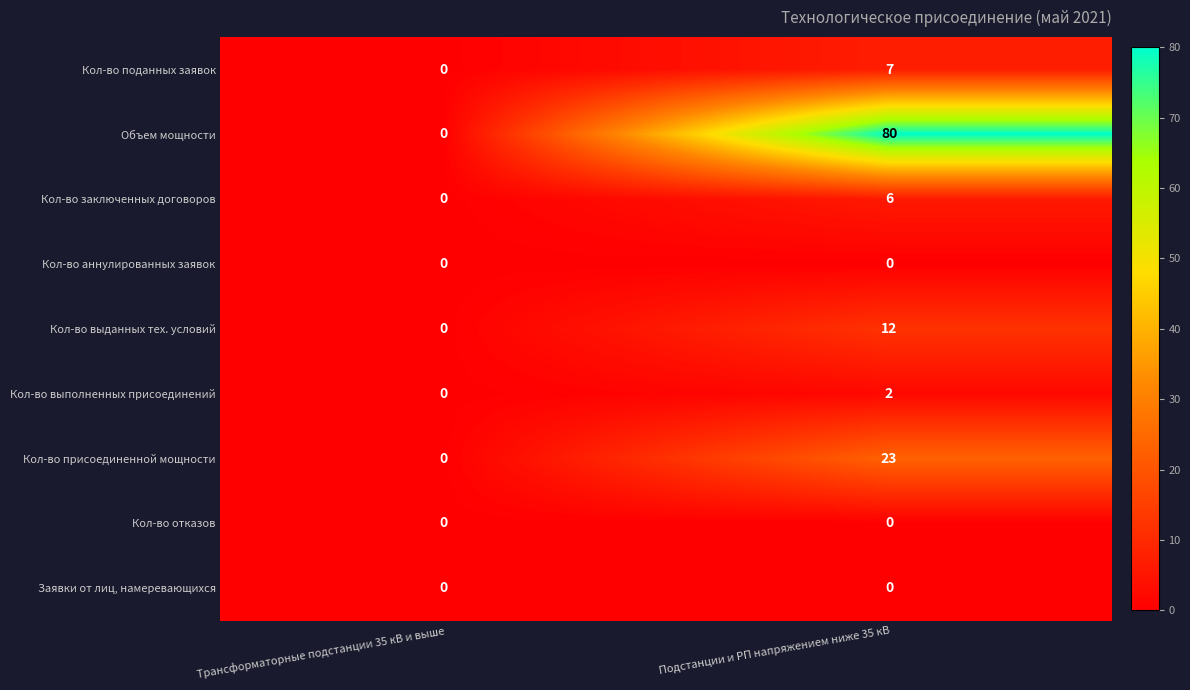

Reading left to right, list all the values displayed in this chart.

Кол-во поданных заявок: 0	7
Объем мощности: 0	80
Кол-во заключенных договоров: 0	6
Кол-во аннулированных заявок: 0	0
Кол-во выданных тех. условий: 0	12
Кол-во выполненных присоединений: 0	2
Кол-во присоединенной мощности: 0	23
Кол-во отказов: 0	0
Заявки от лиц, намеревающихся: 0	0